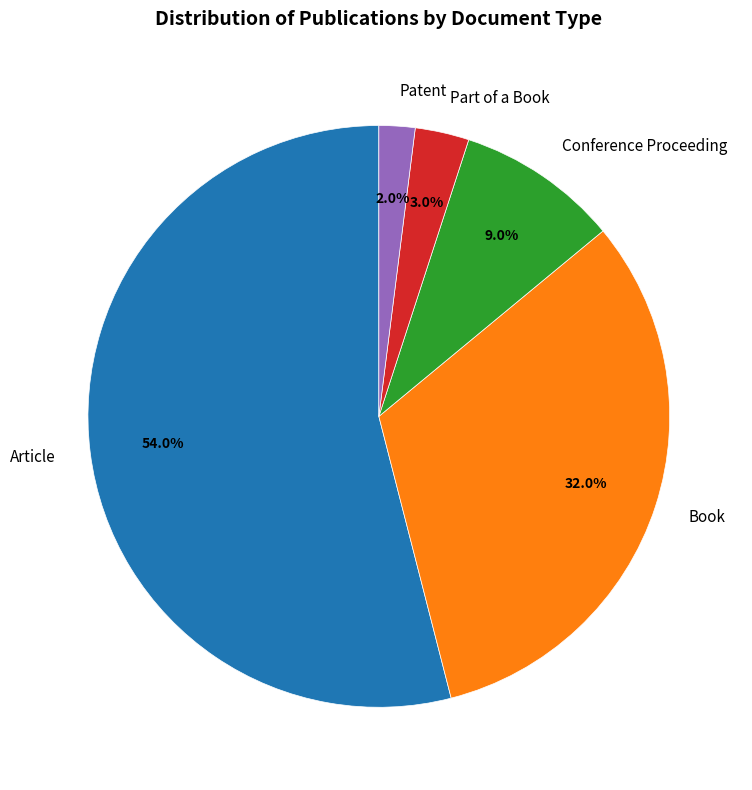

Count the number of slices in the pie.

5